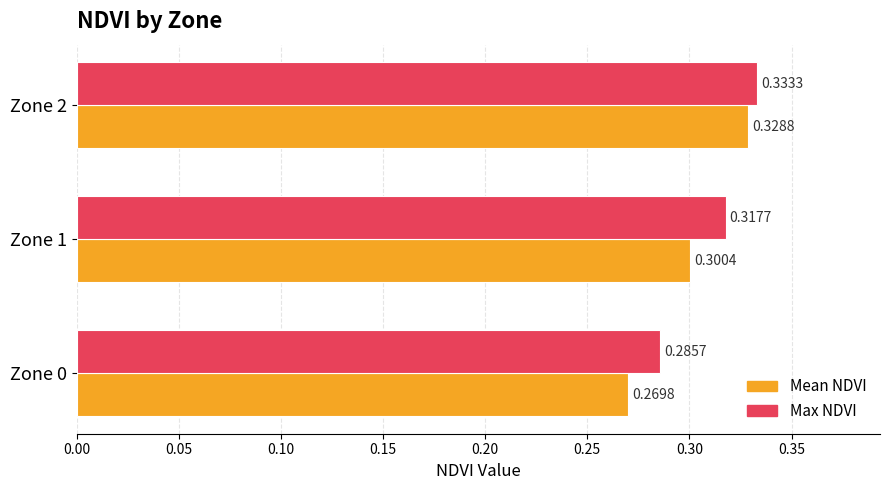

What is the difference between the maximum and minimum values in the Mean NDVI series?

0.1